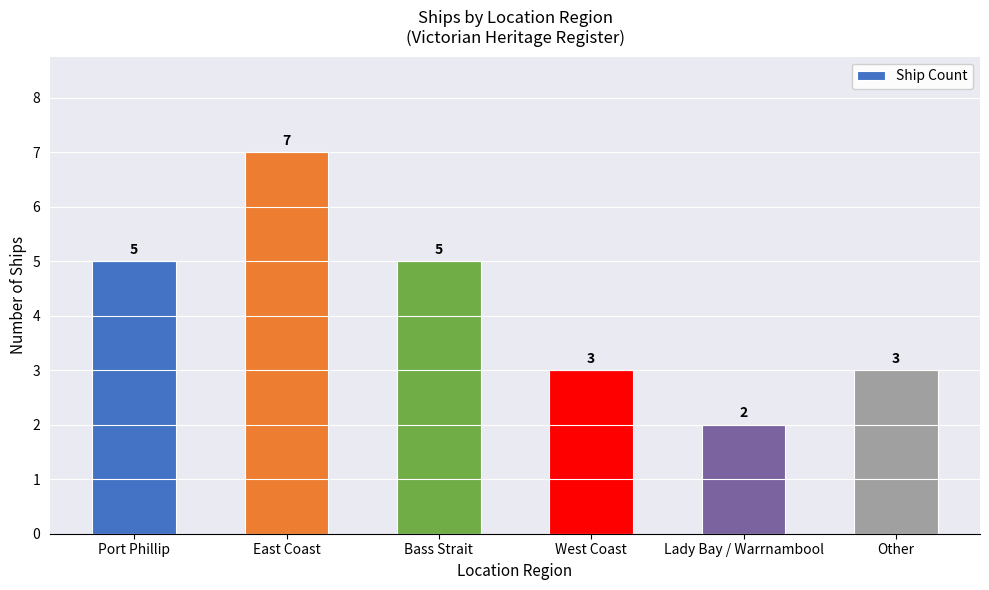

Are the bars grouped side by side (vs. stacked)?

No